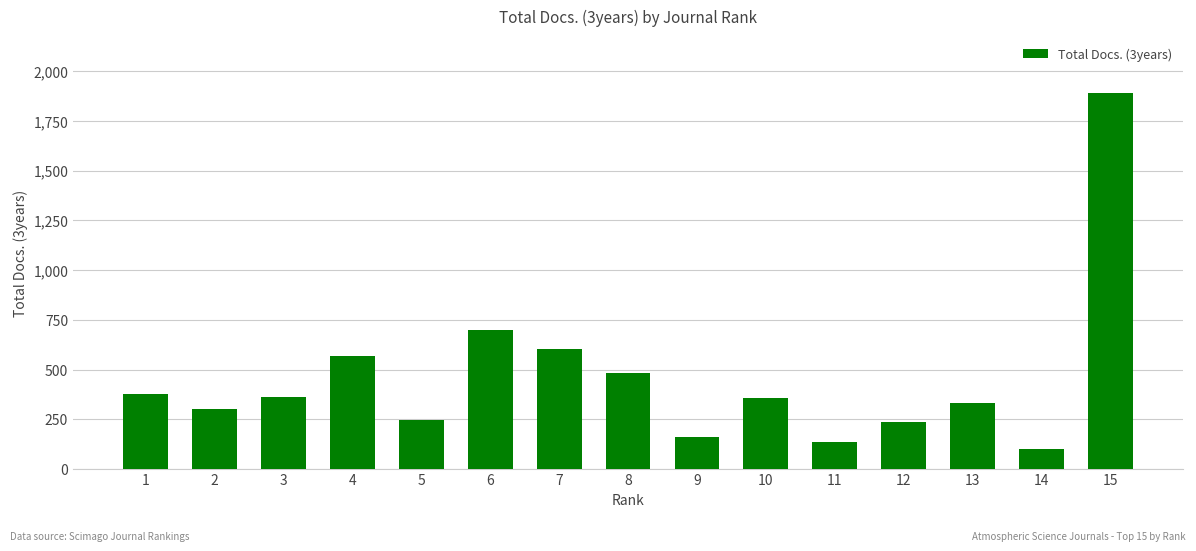

At which category does the chart reach its peak across all series?

15